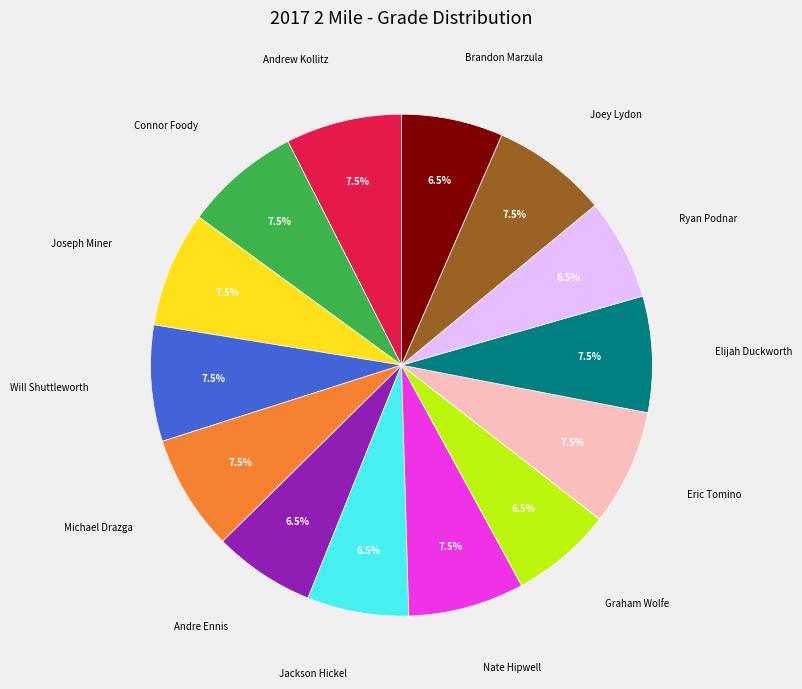

Is there a majority slice in this chart?

No